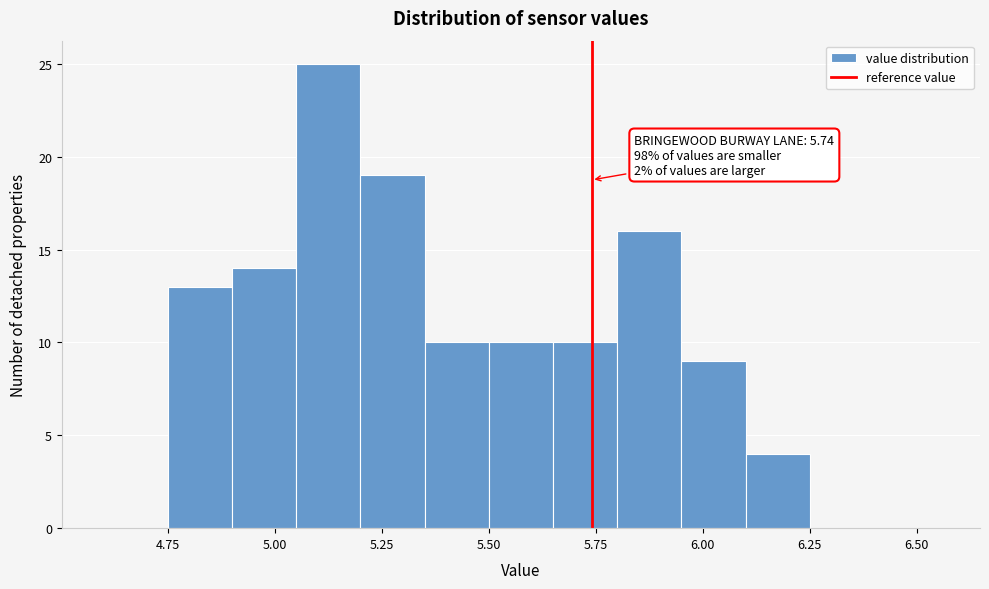

Around what value on the x-axis is the tallest bar? Give the approximate position of its centre, as read against the axis.

5.15